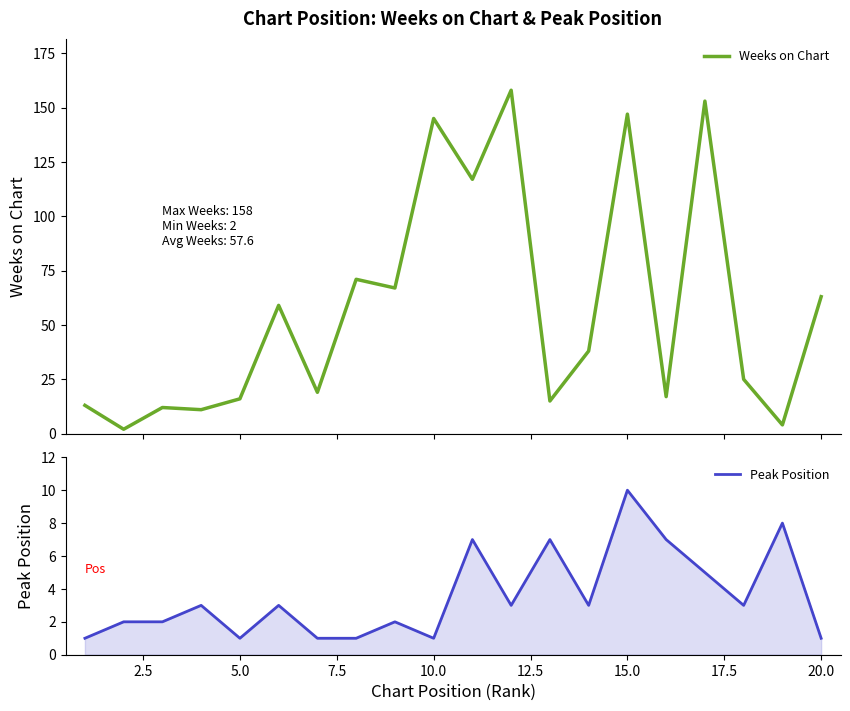

Which category has the highest value in the Peak Position series?

15.0